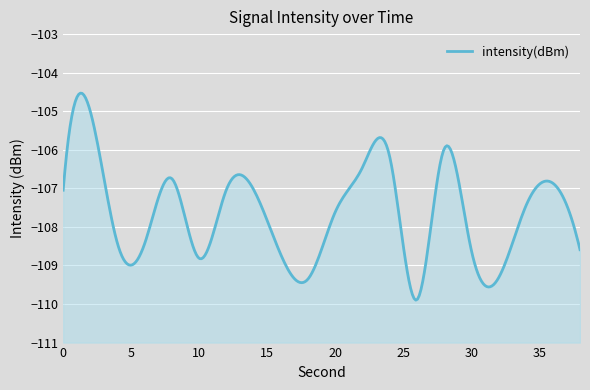

Which has a higher value, 22 or 28?

28